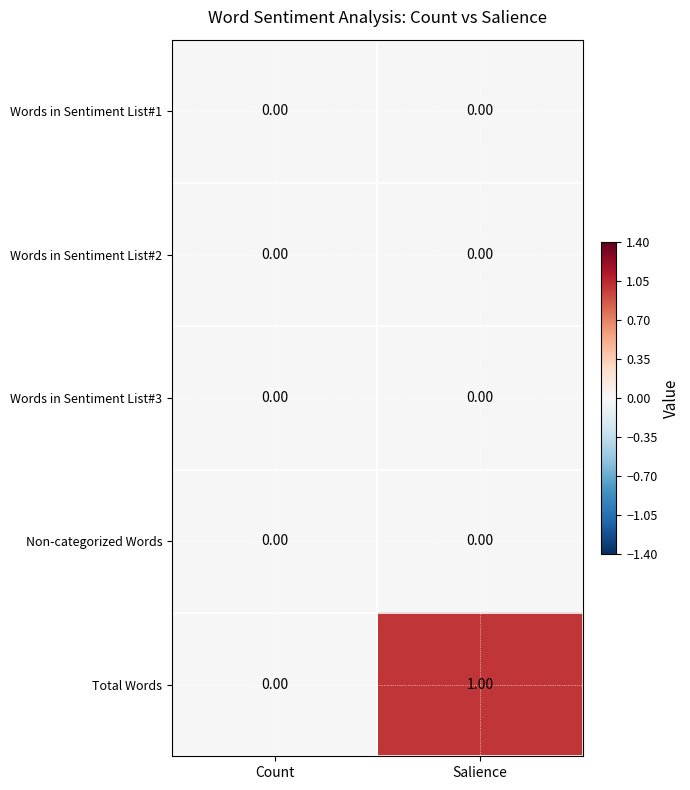

At which category does the chart reach its peak across all series?

Salience